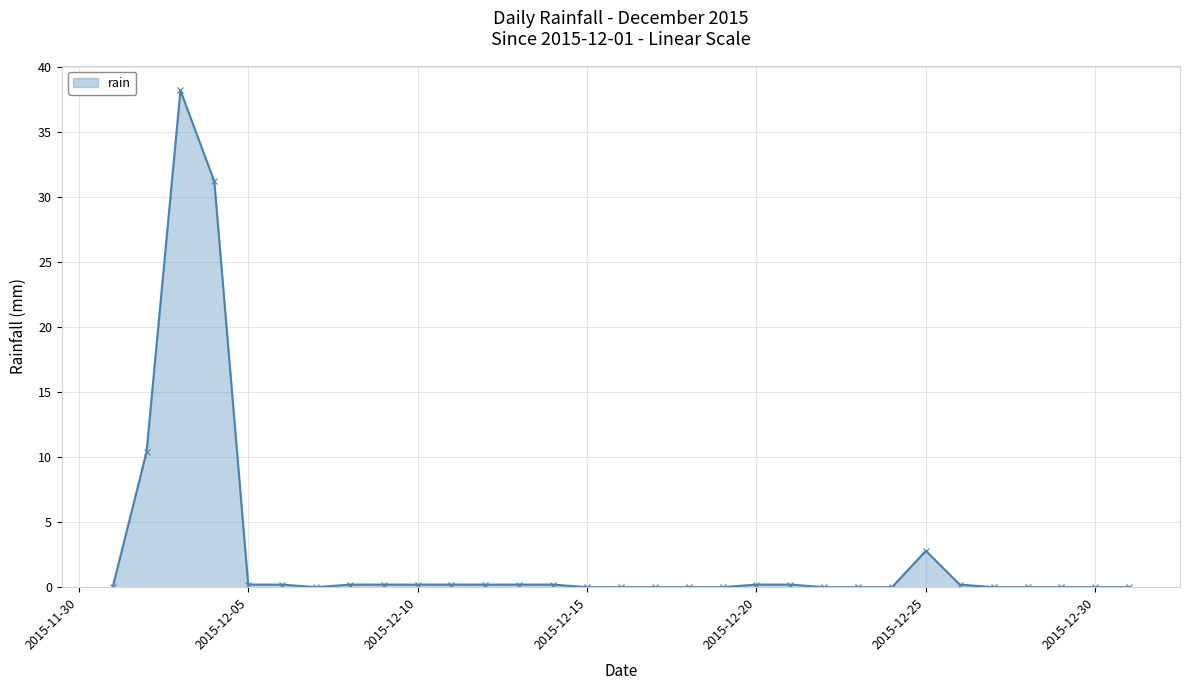

What is the greatest value displayed?

38.2